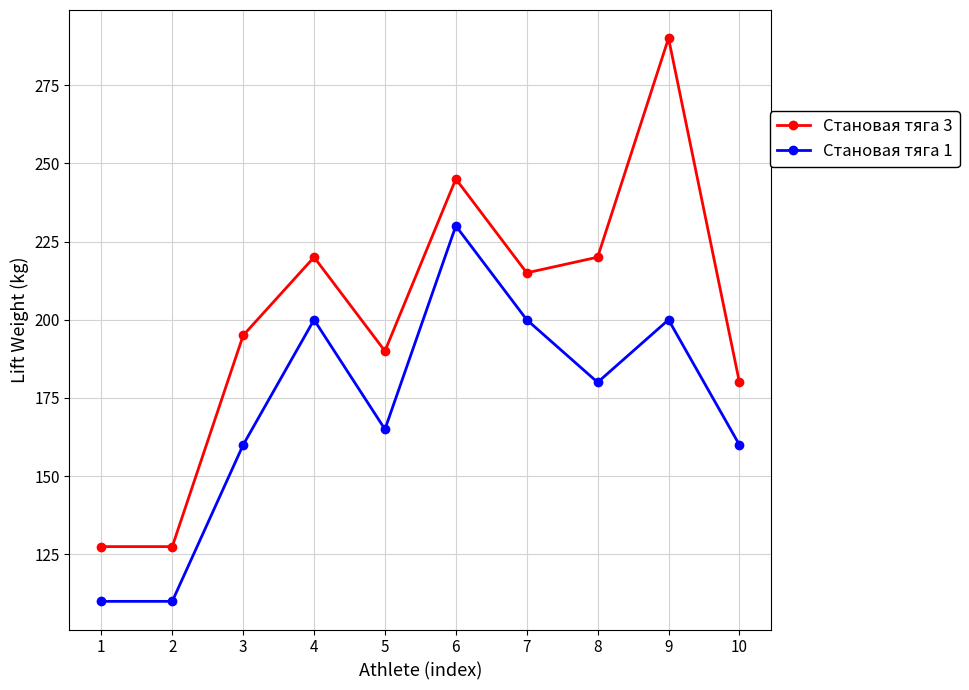

How many values in the Становая тяга 3 series are below 215?

5